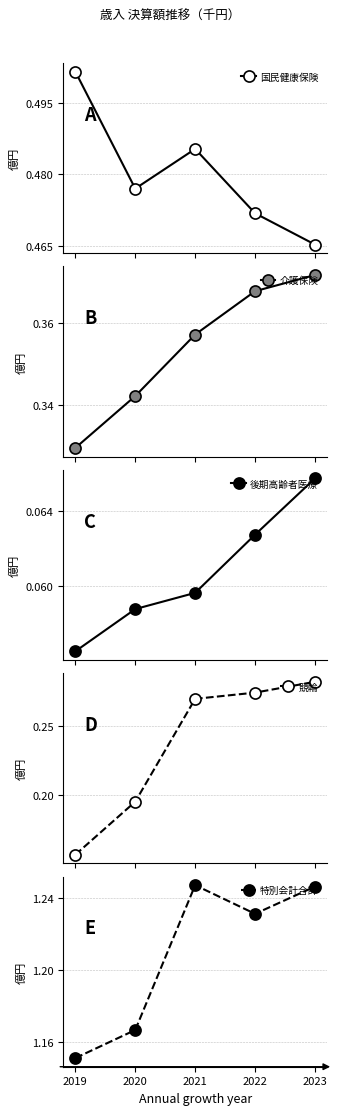

Reading left to right, what are all the values shown in this chart?

国民健康保険: 0.5	0.5	0.5	0.5	0.5
介護保険: 0.3	0.3	0.4	0.4	0.4
後期高齢者医療: 0.1	0.1	0.1	0.1	0.1
競輪: 0.2	0.2	0.3	0.3	0.3
特別会計合計: 1.2	1.2	1.2	1.2	1.2